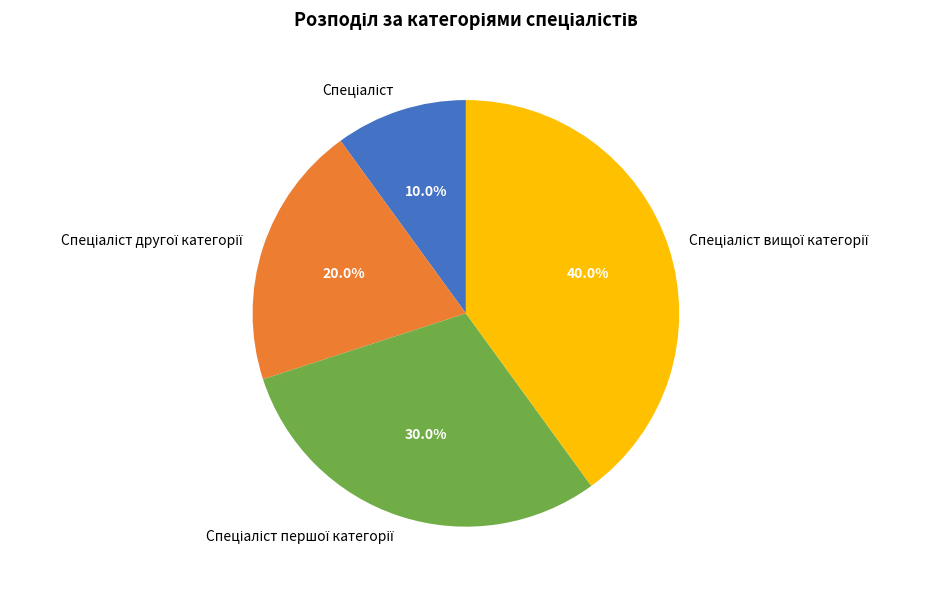

Is there any slice that represents more than half of the pie?

No